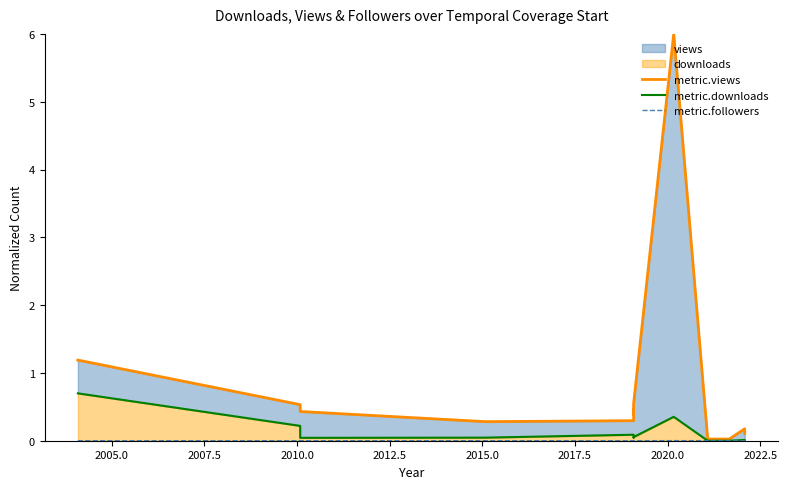

What is the maximum value shown in the chart?

6.0